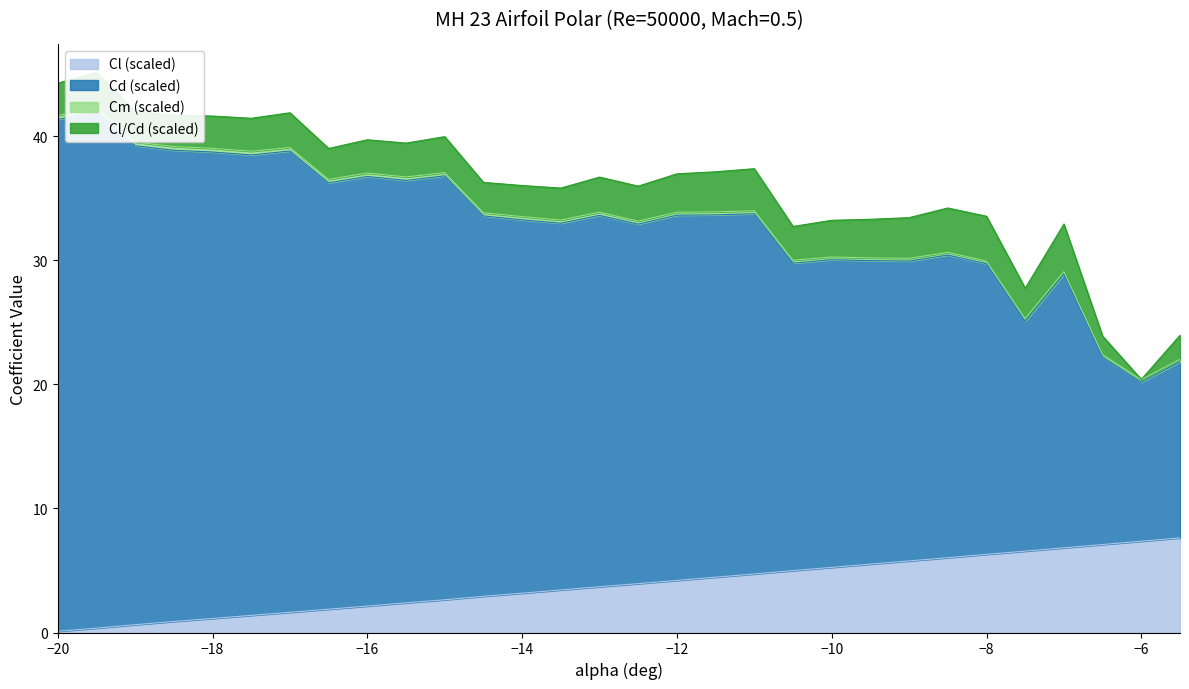

True or false: Cl and Cd intersect in this chart.

False